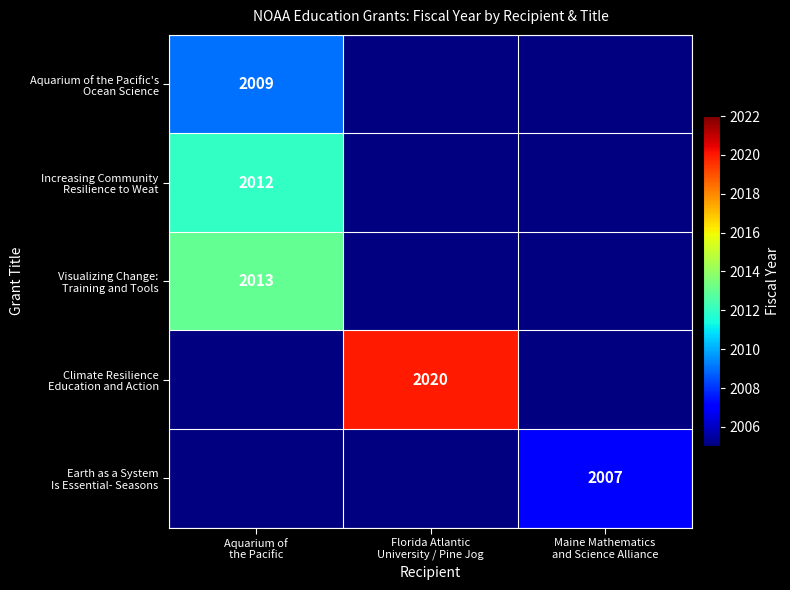

Which category has the lowest value in the Increasing Community Resilience to Weat series?

Aquarium of the Pacific